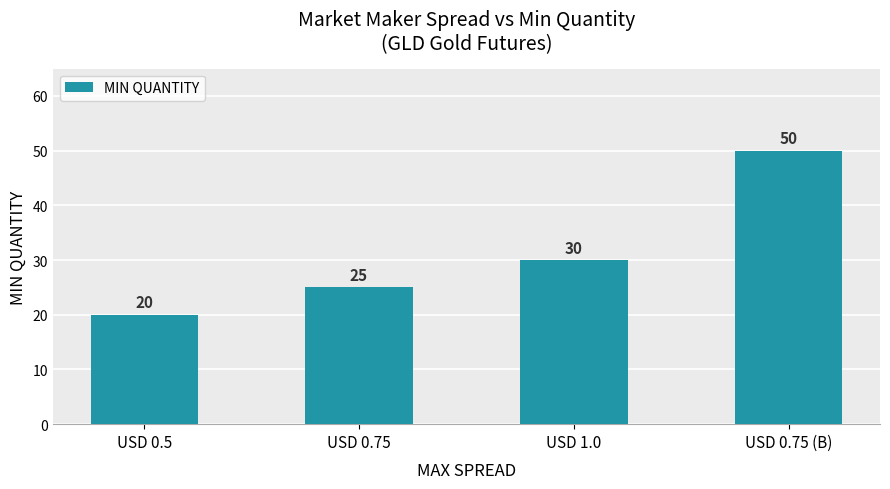

The chart shows a value of 88 at USD 0.75 (B). True or false?

False